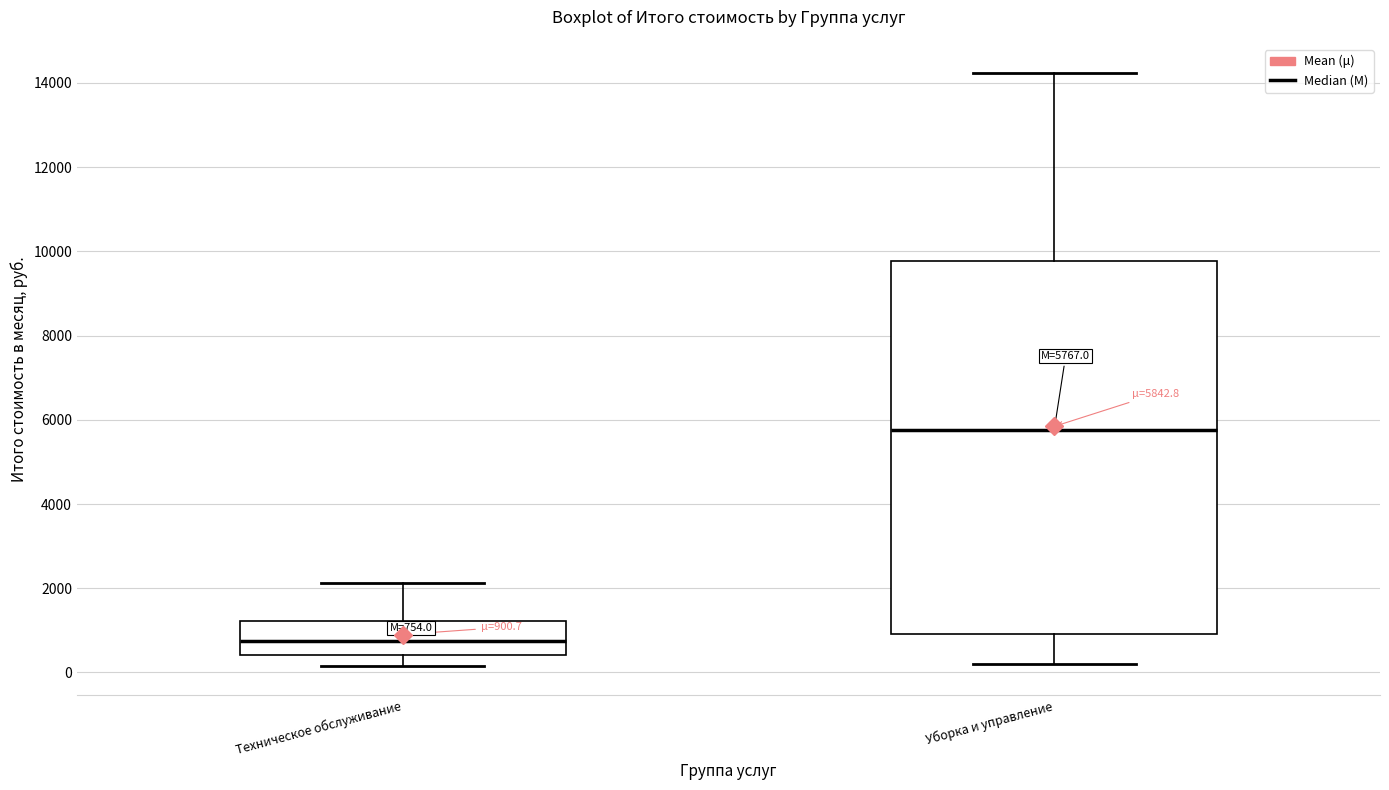

Which box's median line is the lowest?

Техническое обслуживание